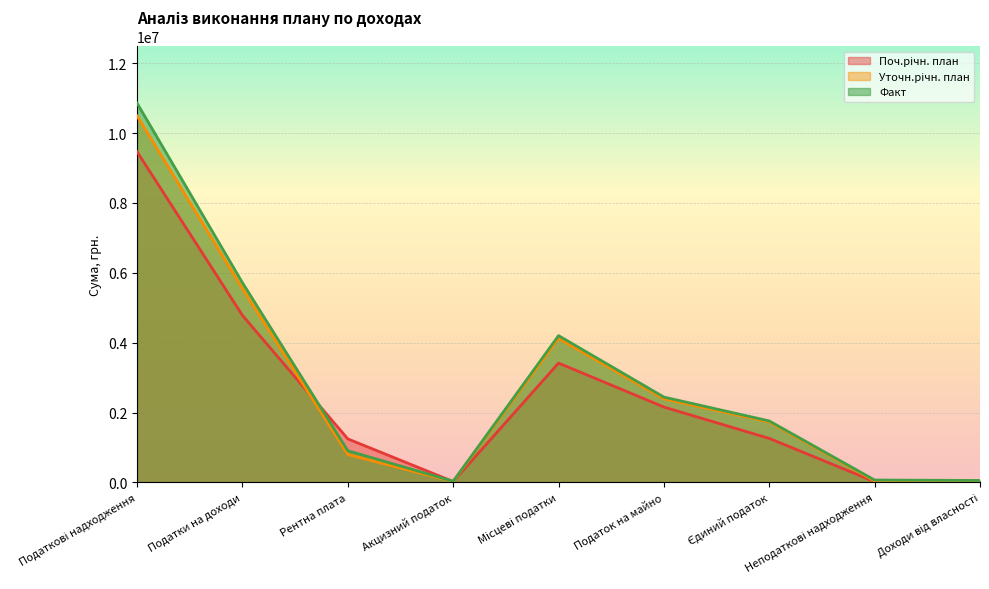

At which label is Факт closest to 5444858?

Податки на доходи